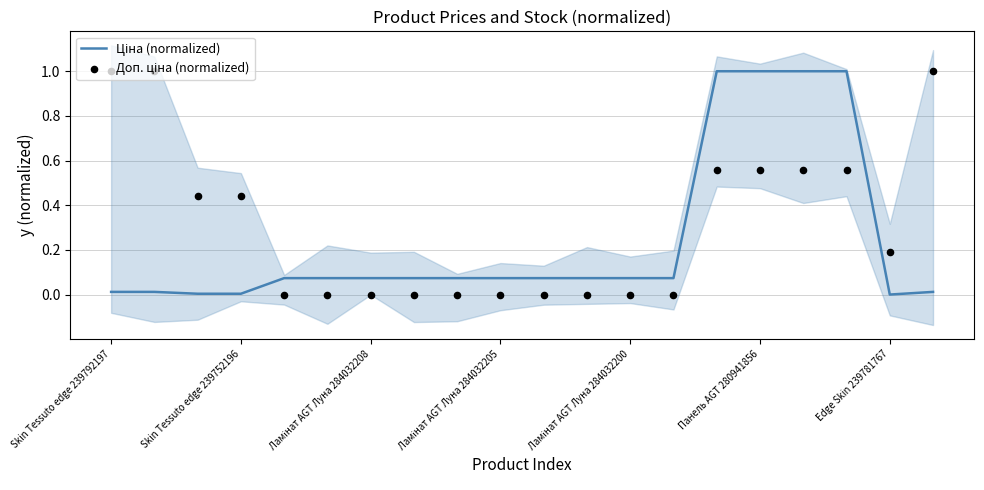

Which series contains the highest Y value?

Ціна (normalized)